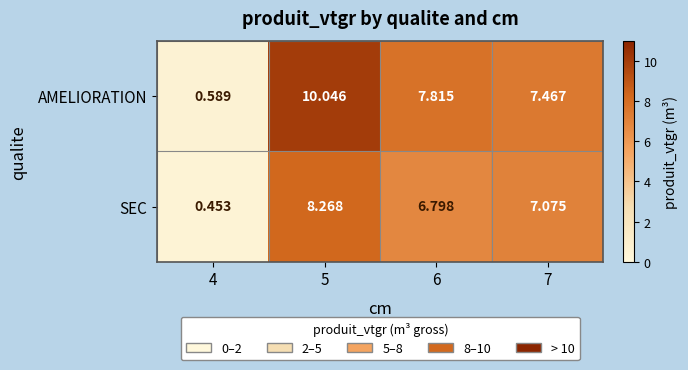

Is the value of AMELIORATION at 5 greater than the value of SEC at 5?

Yes